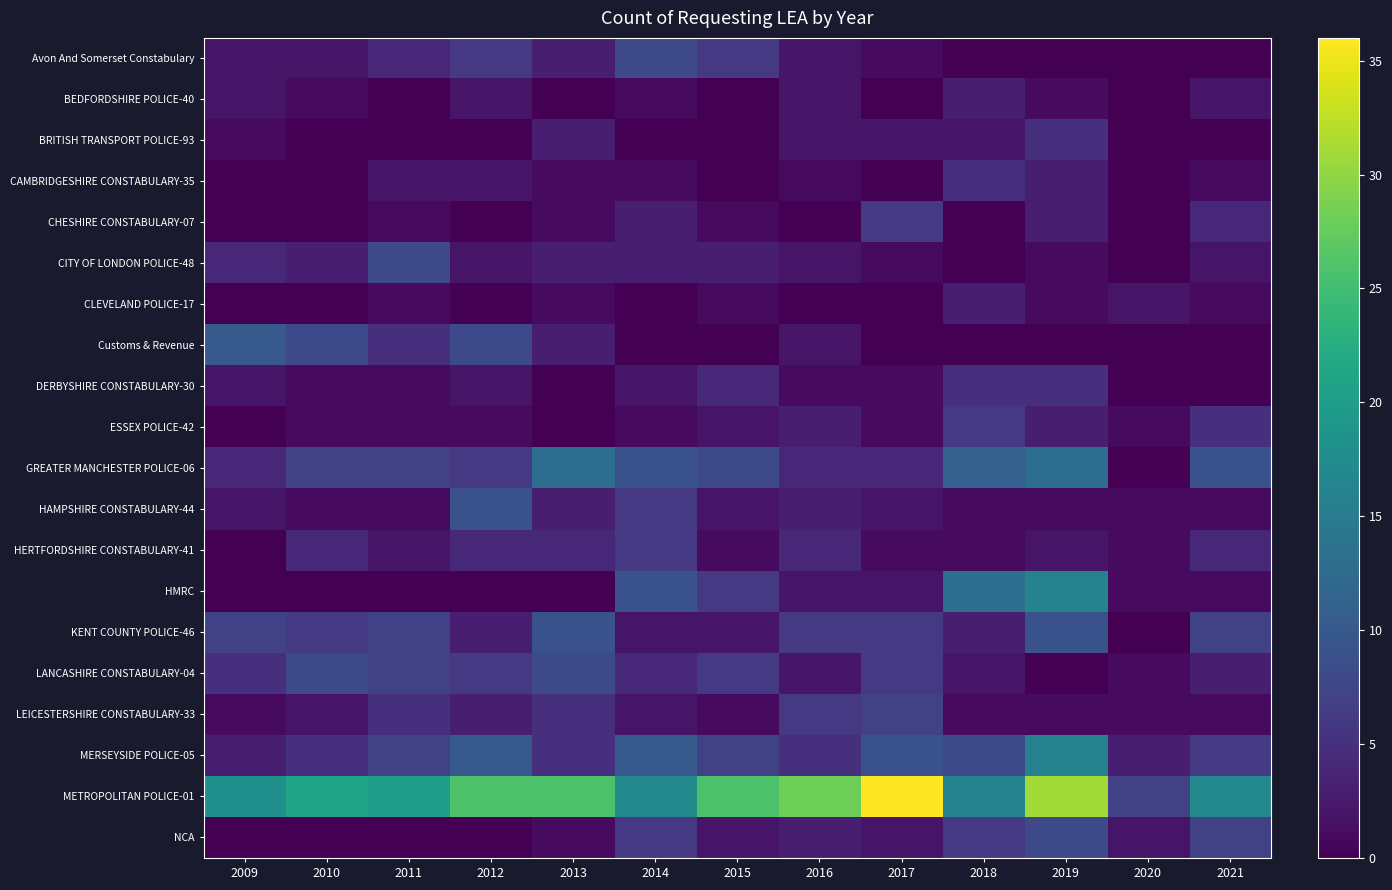

What is the total value across all series at 2010?

70